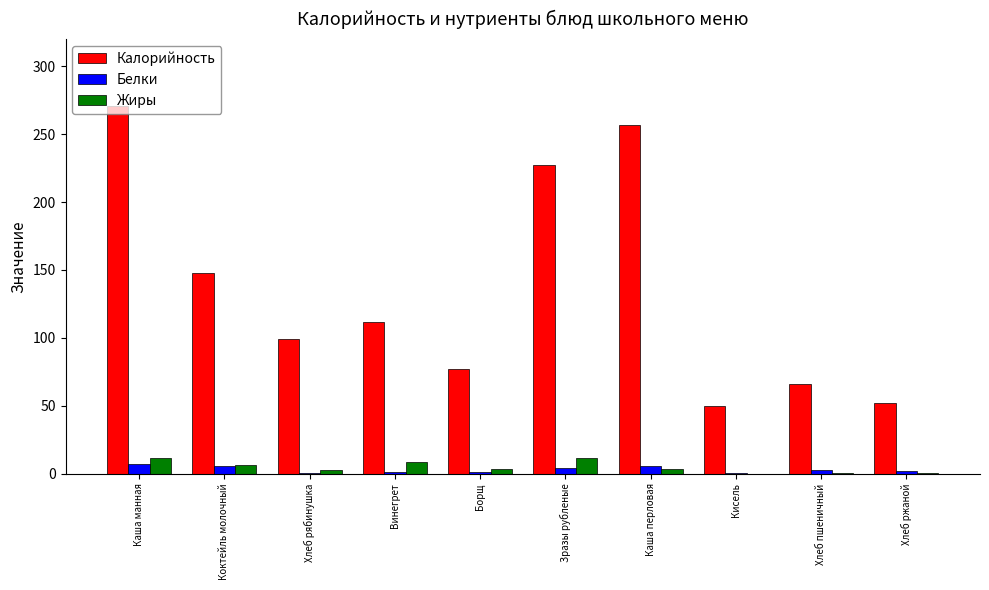

True or false: Калорийность has a value of 99.0 at Хлеб рябинушка.

True